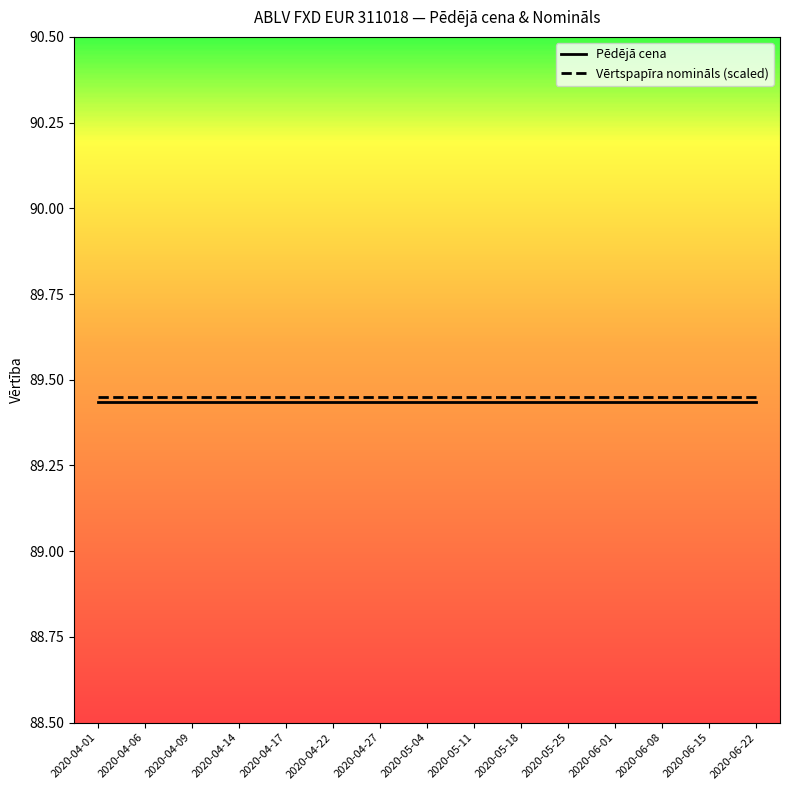

What is the total value across all series at 2020-06-01?

178.9